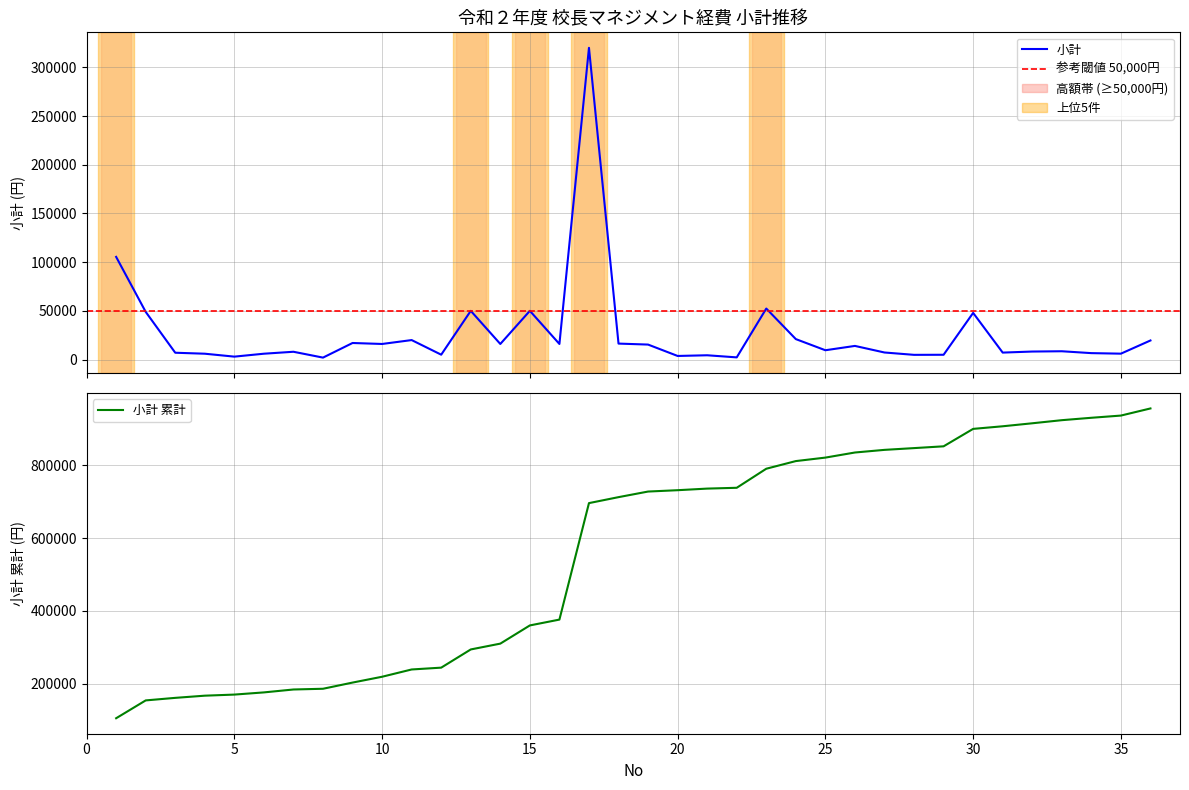

What is the approximate value at 19?

15378